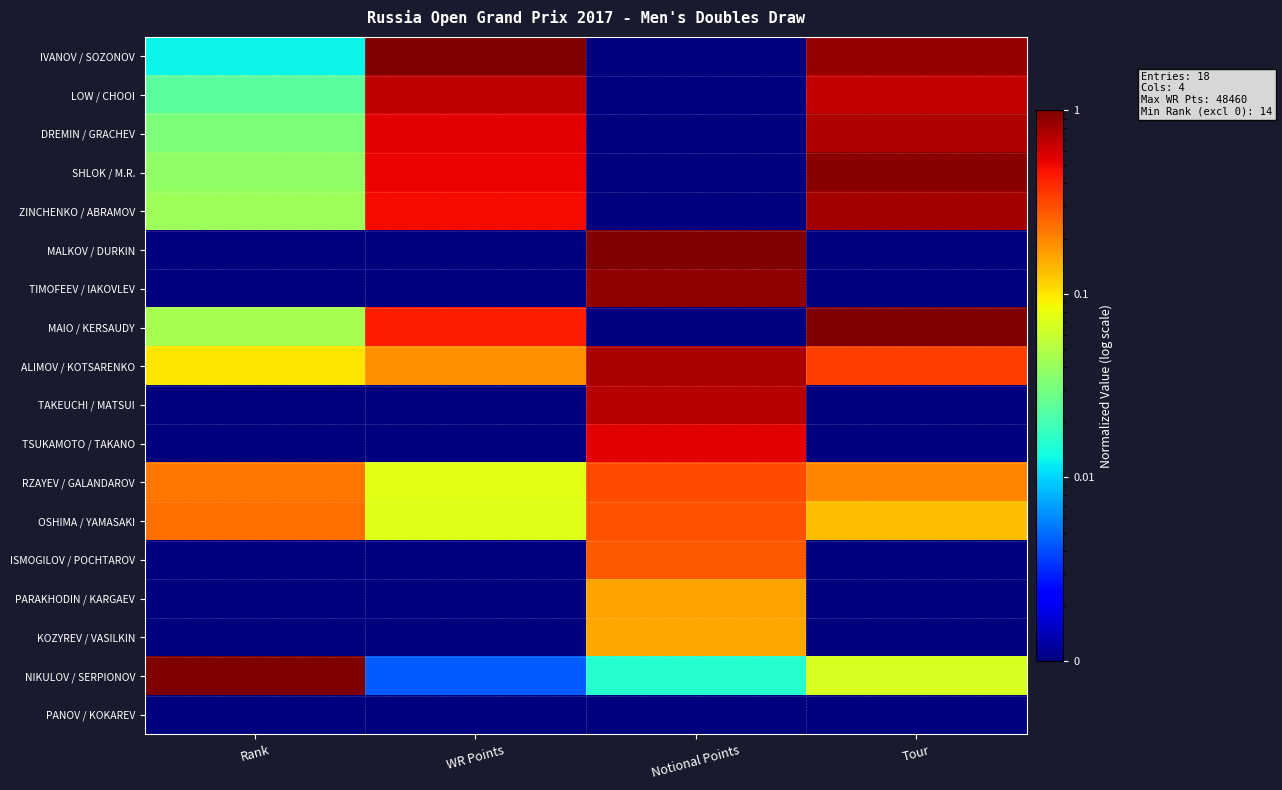

Rank the series at Notional Points from lowest to highest value.

IVANOV / SOZONOV, LOW / CHOOI, DREMIN / GRACHEV, SHLOK / M.R., ZINCHENKO / ABRAMOV, MAIO / KERSAUDY, PANOV / KOKAREV, NIKULOV / SERPIONOV, KOZYREV / VASILKIN, PARAKHODIN / KARGAEV, ISMOGILOV / POCHTAROV, OSHIMA / YAMASAKI, RZAYEV / GALANDAROV, TSUKAMOTO / TAKANO, TAKEUCHI / MATSUI, ALIMOV / KOTSARENKO, TIMOFEEV / IAKOVLEV, MALKOV / DURKIN